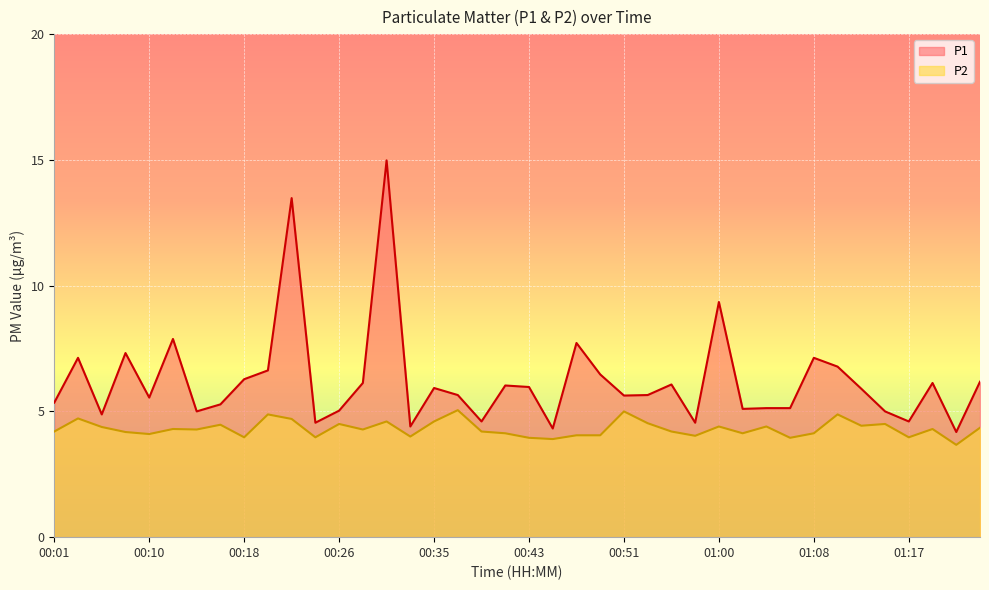

Which series has the largest range (max minus min)?

P1